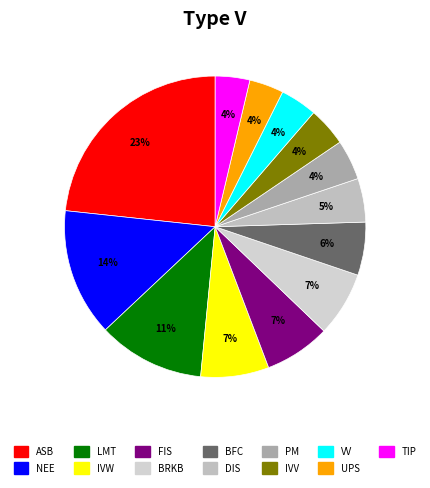

Which category has the biggest portion of the pie?

ASB